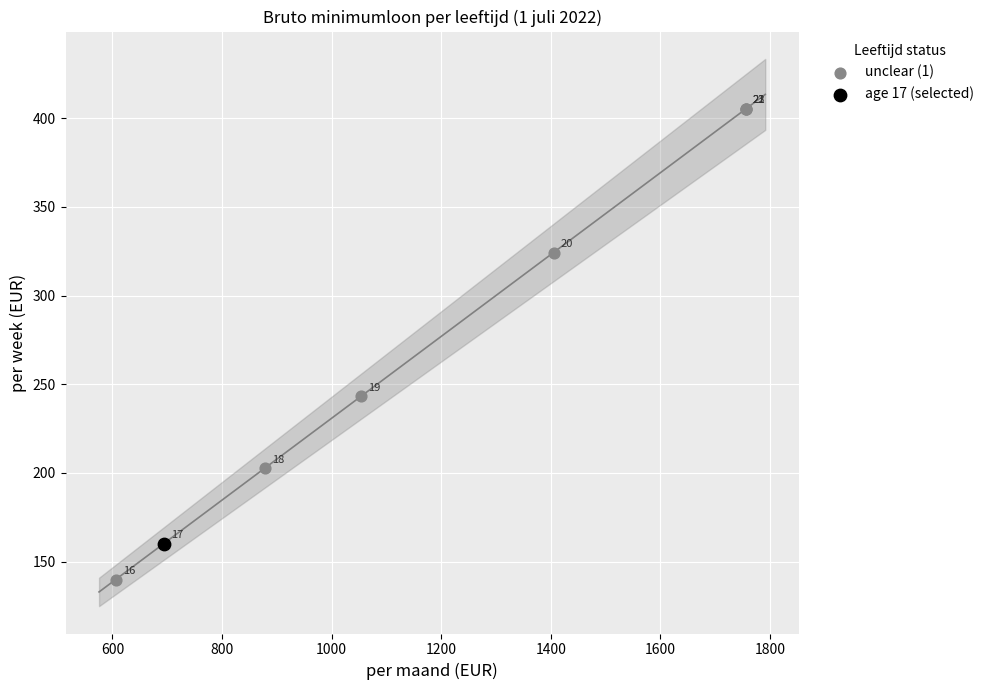

What are all the series names shown in the legend?

unclear (1), age 17 (selected)